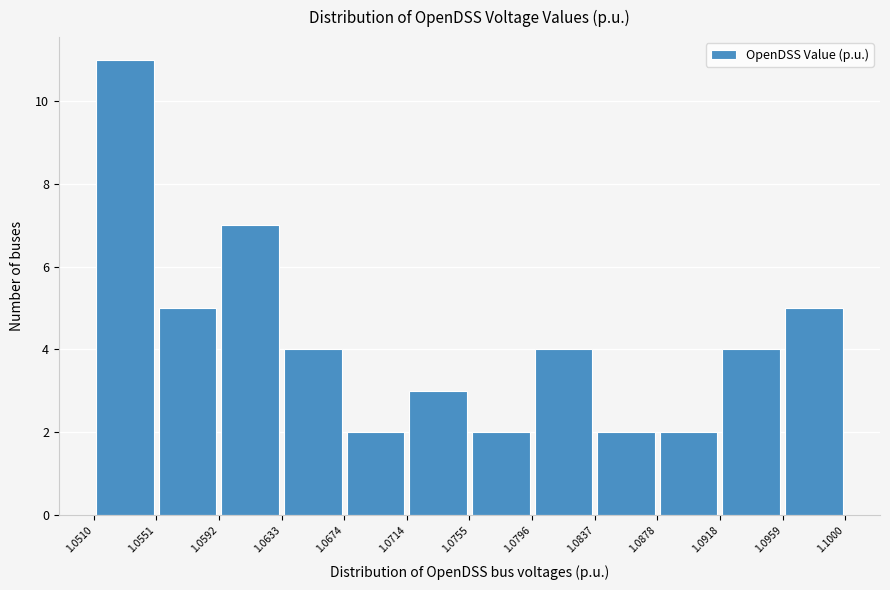

What is the height of the bar covering 1.0755 to 1.0796 on the x-axis? The values are not printed on the chart, so give them approximately, as read against the axis.

2